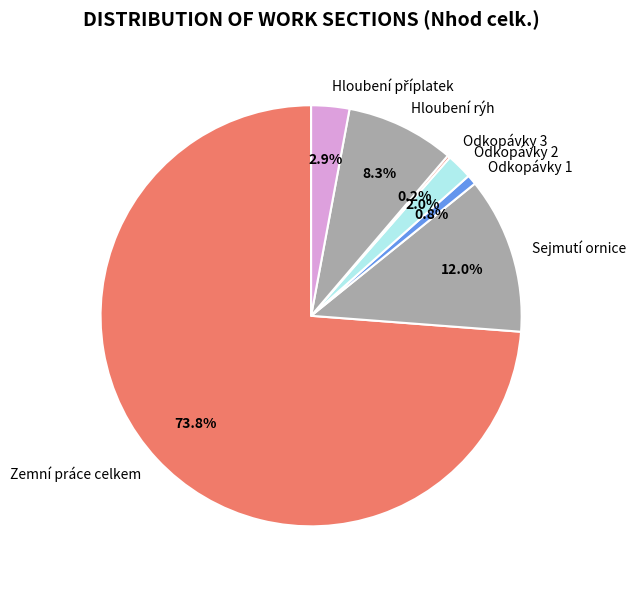

Does any single category account for the majority?

Yes